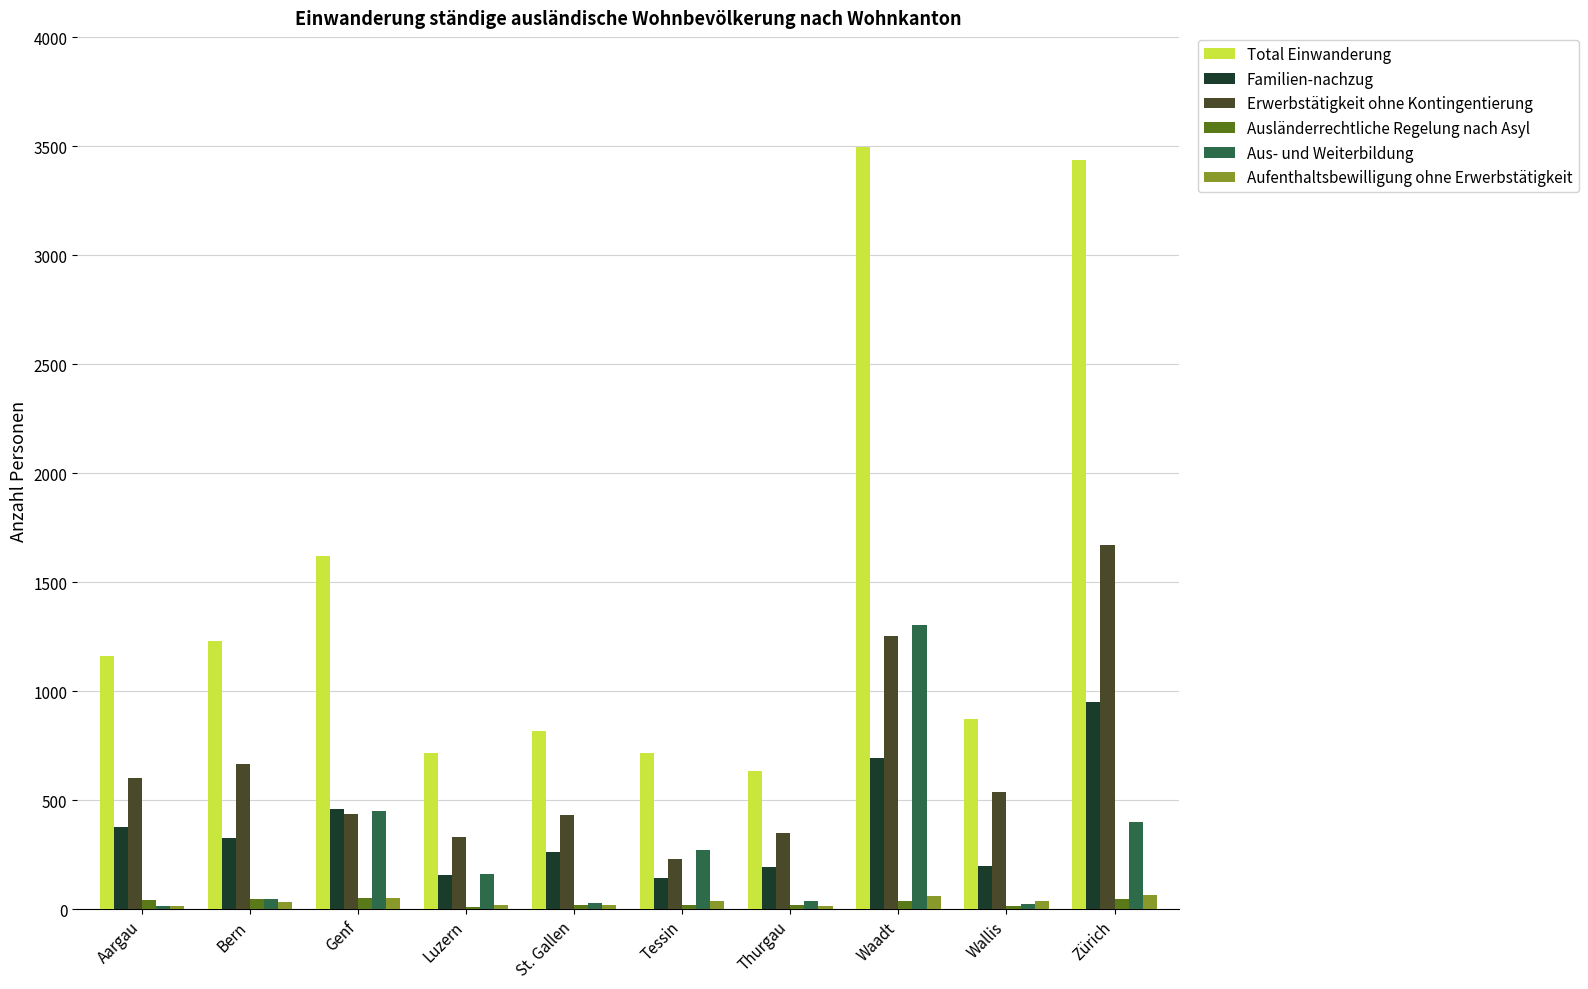

Which series has the largest total across all categories?

Total Einwanderung